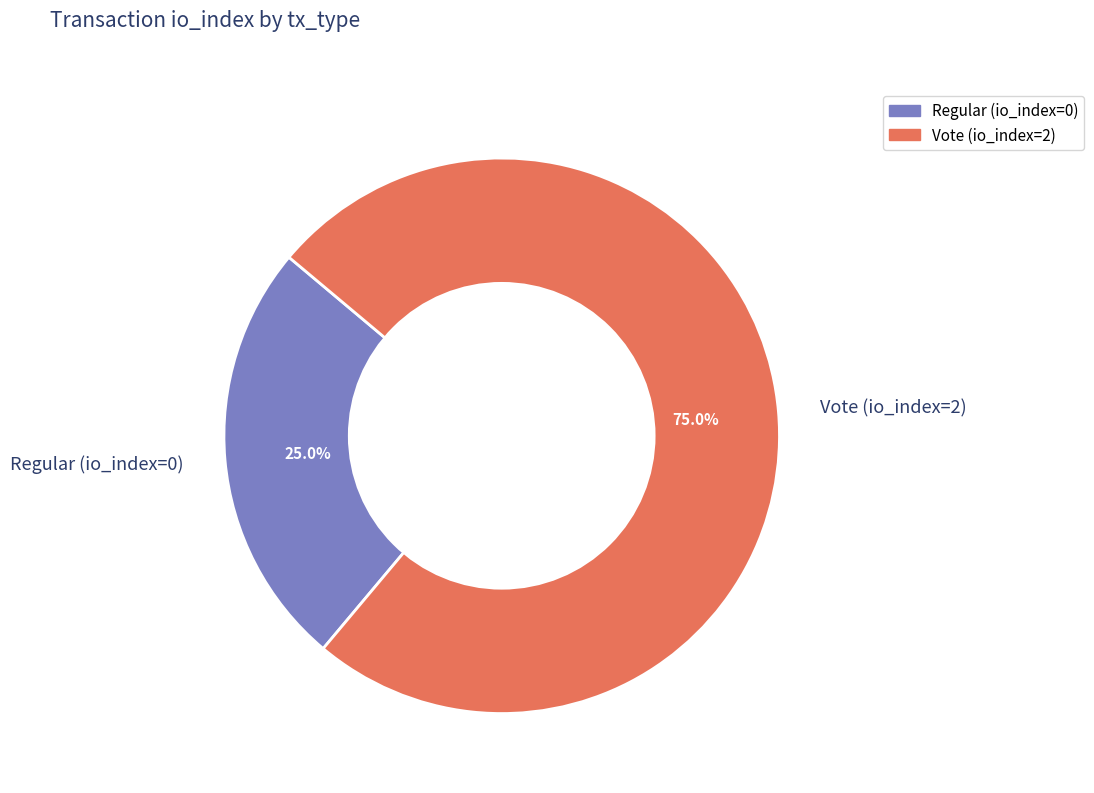

To the nearest percent, what percentage of the pie is Vote (io_index=2)?

75%